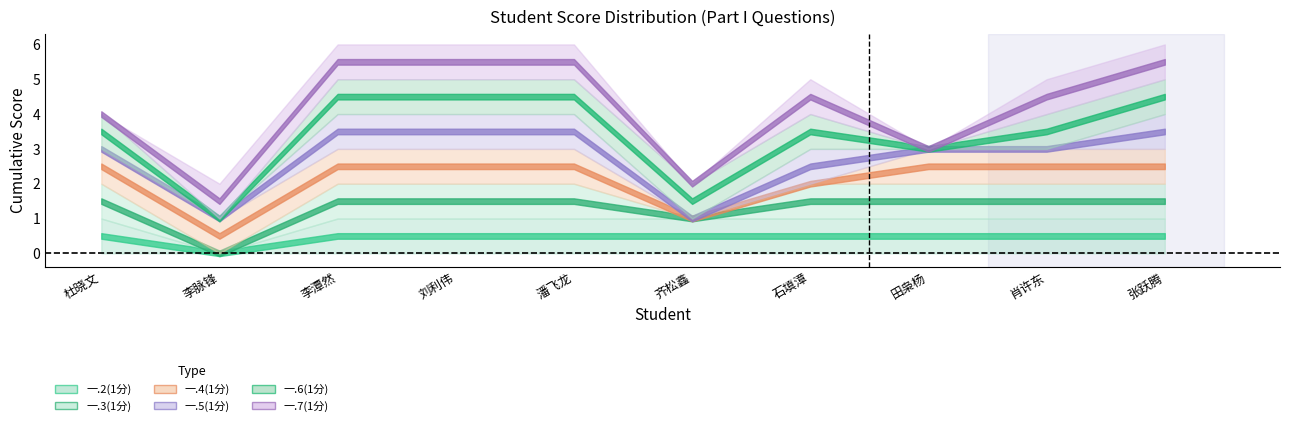

In 一.2(1分), how many points are lower than both neighbors (excluding endpoints)?

1